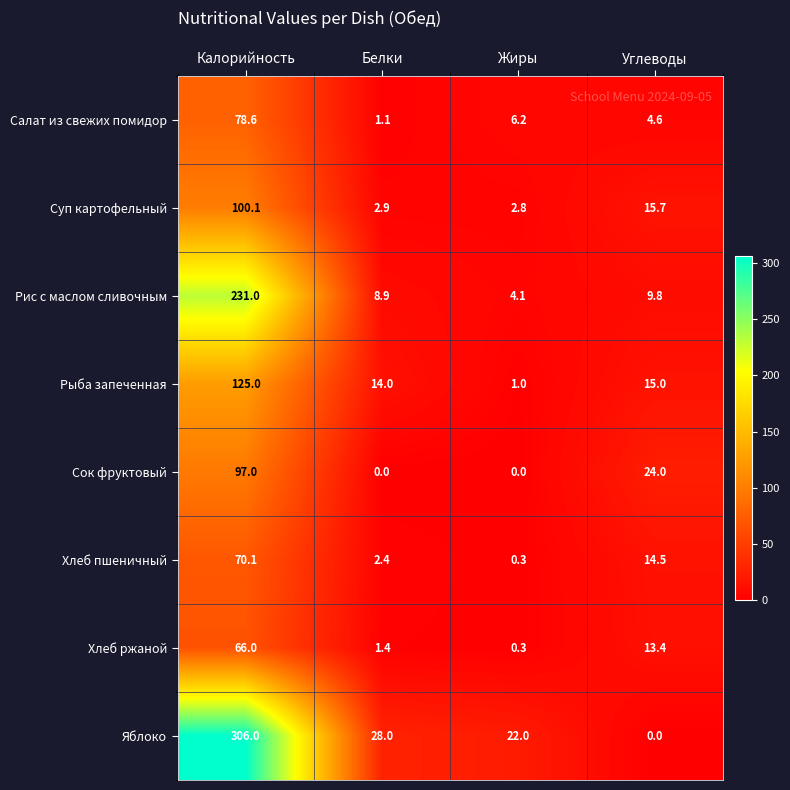

What is the sum of all Рыба запеченная values?

155.0